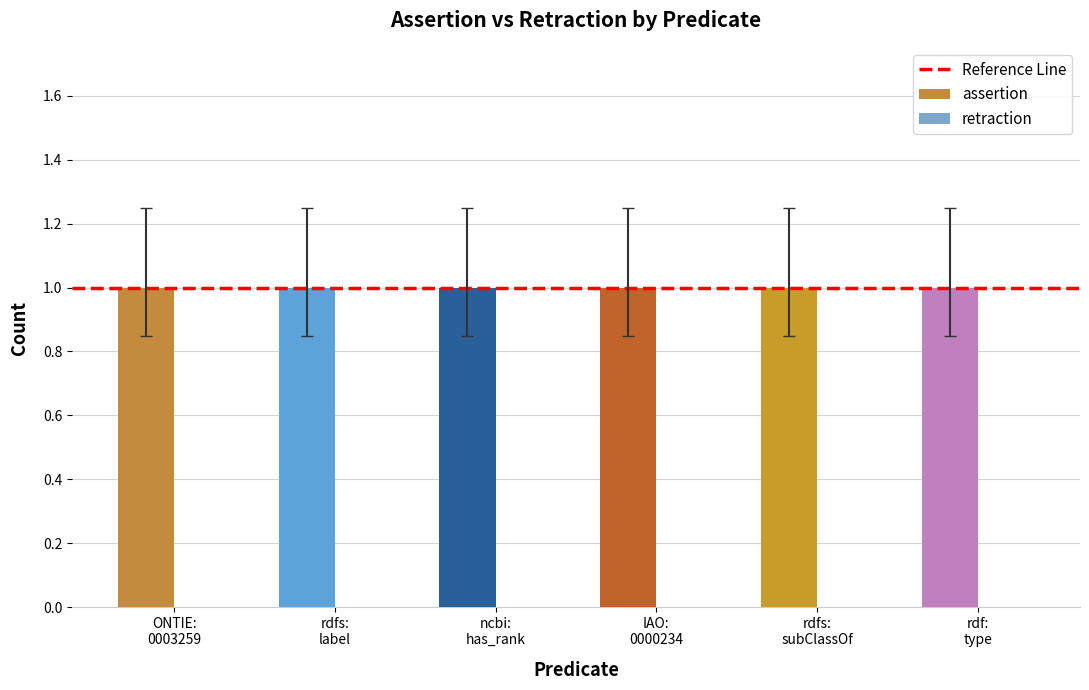

What is the total value across all series at rdfs:subClassOf?

1